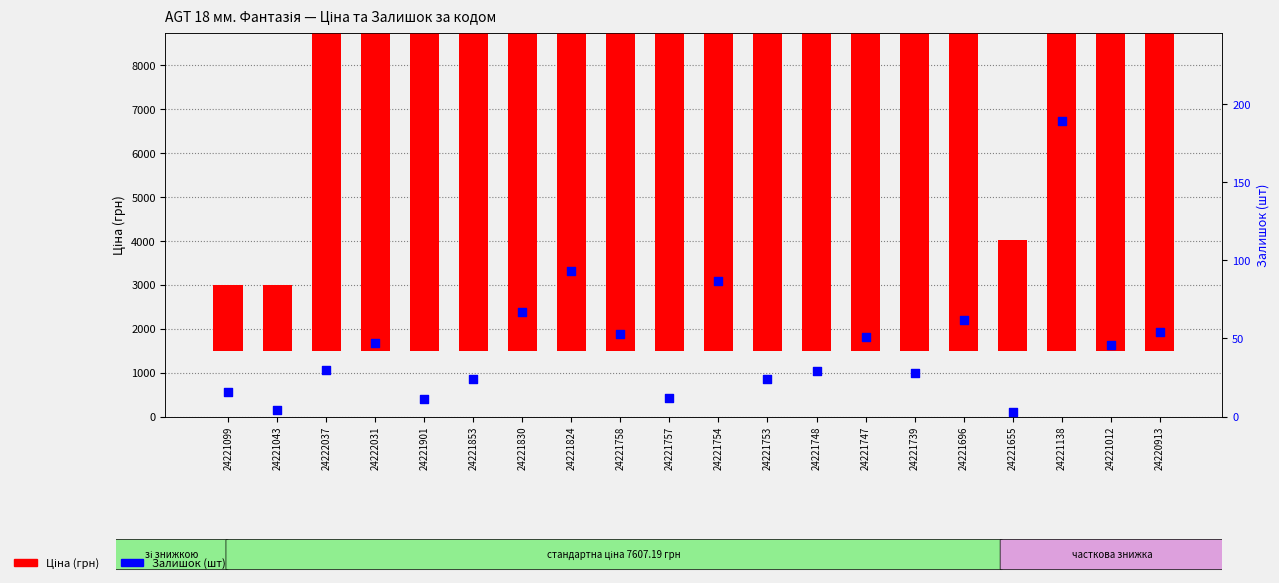

What is the total value across all series at 24221739?

7635.2